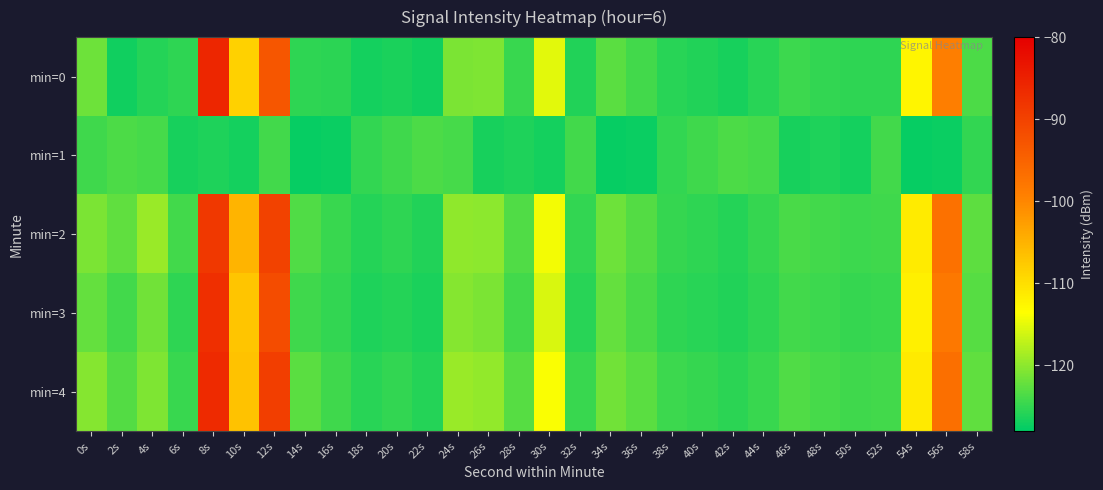

At 46s, list the series in order from largest to smallest.

min=4, min=2, min=3, min=0, min=1